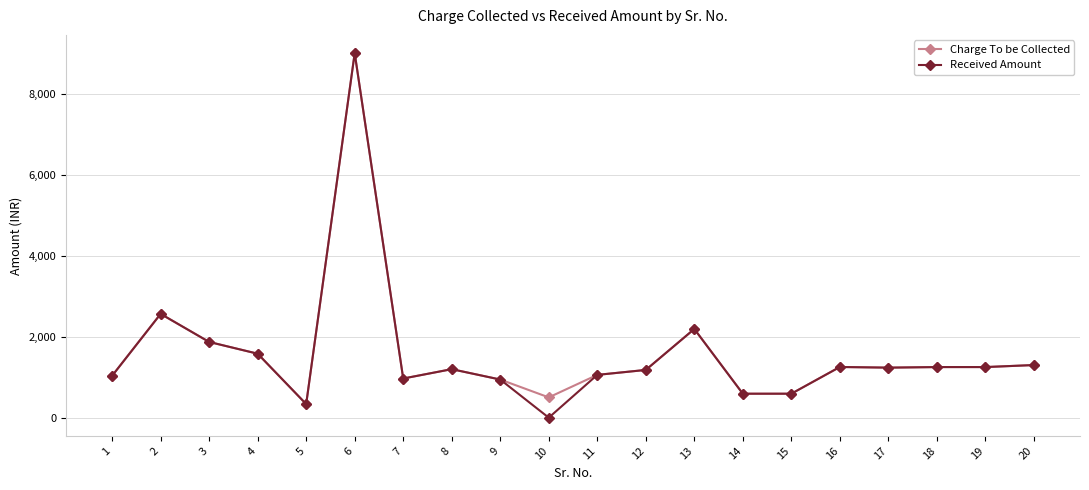

The Received Amount series shows 1057.0 at 11. True or false?

True